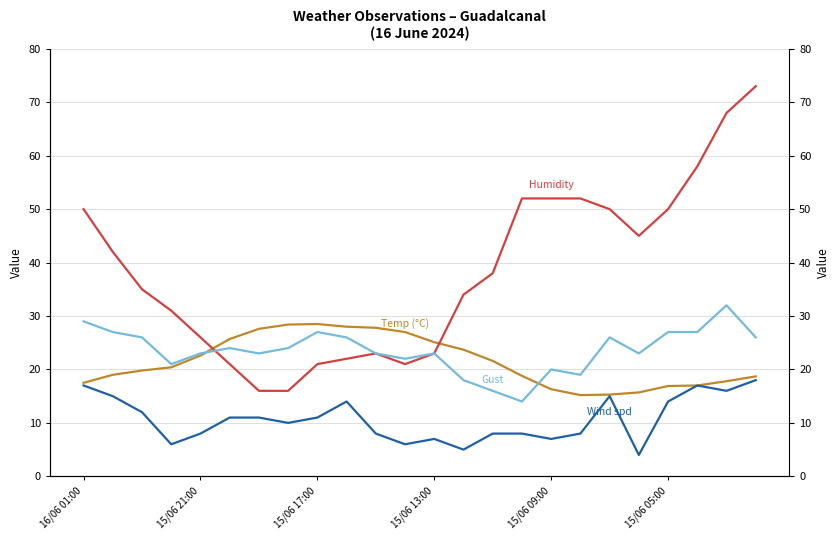

How many series are shown in this chart?

4